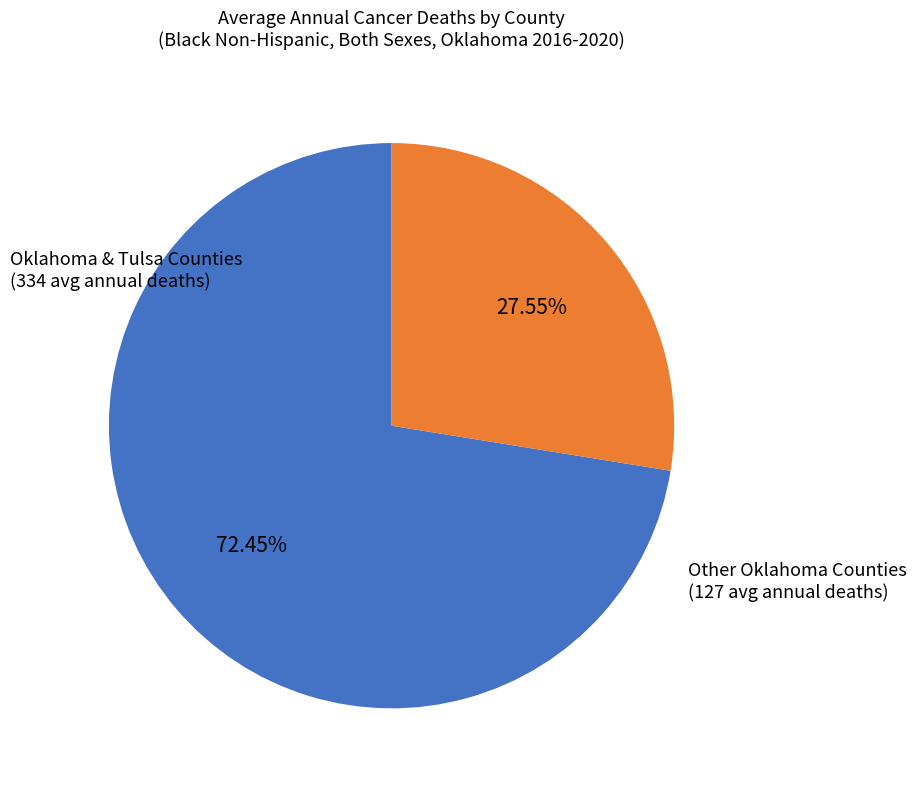

Does any single category account for the majority?

Yes